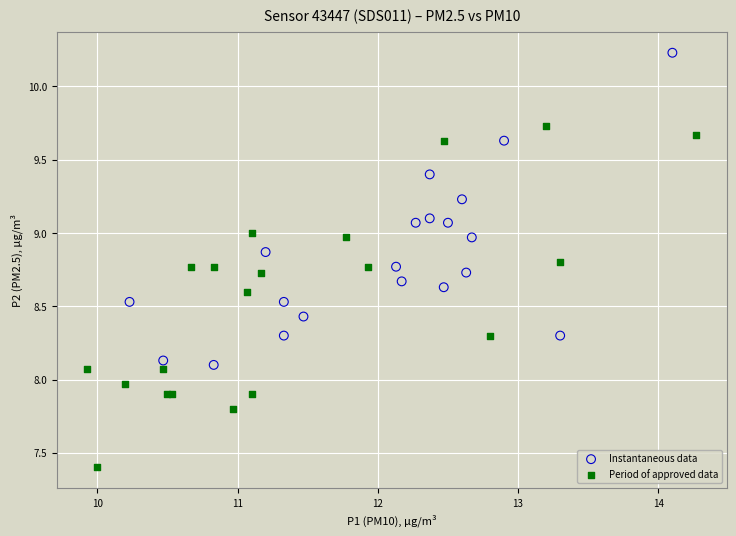

What are all the series names shown in the legend?

Instantaneous data, Period of approved data